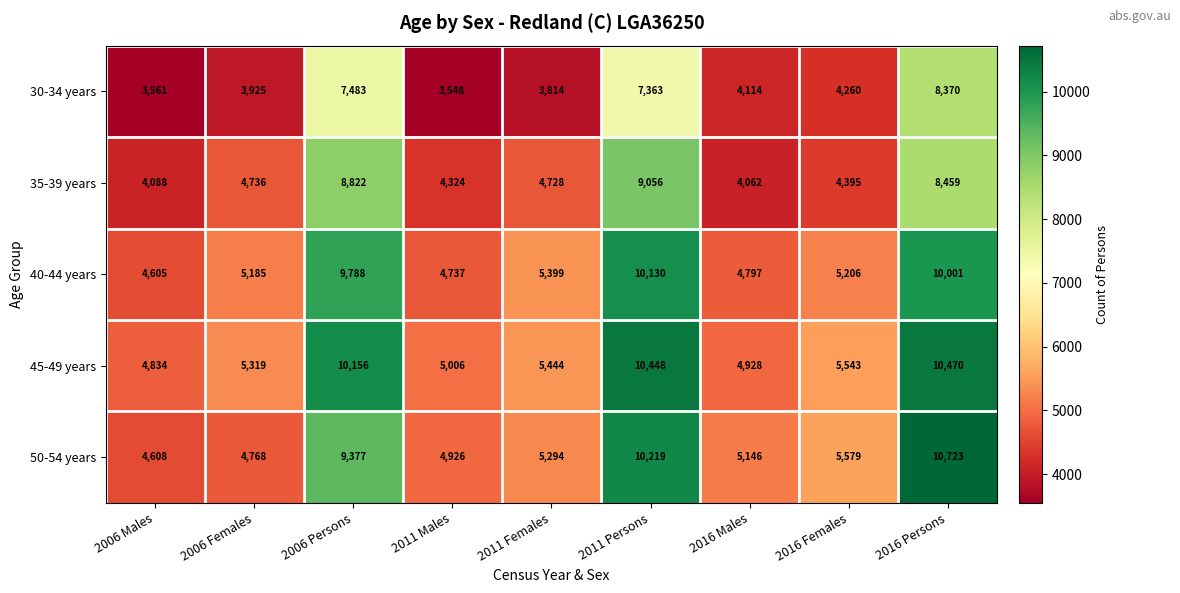

What is the greatest value displayed?

10723